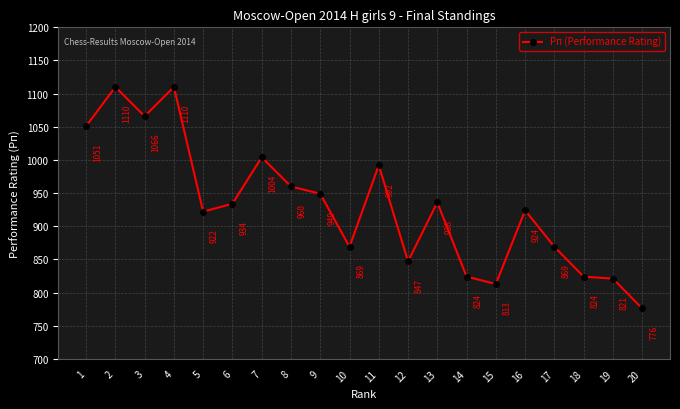

Approximately how many times larger is the value at 19 compared to 3?

0.8